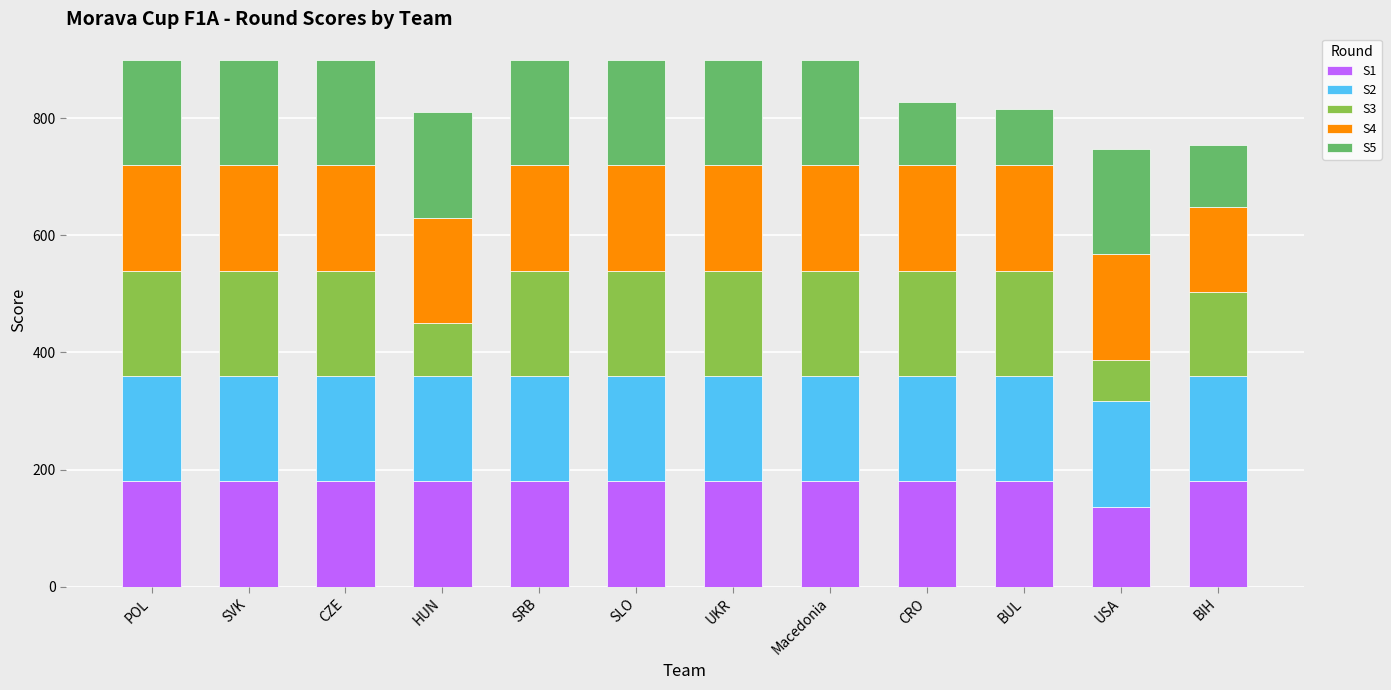

What is the minimum value for S1?

137